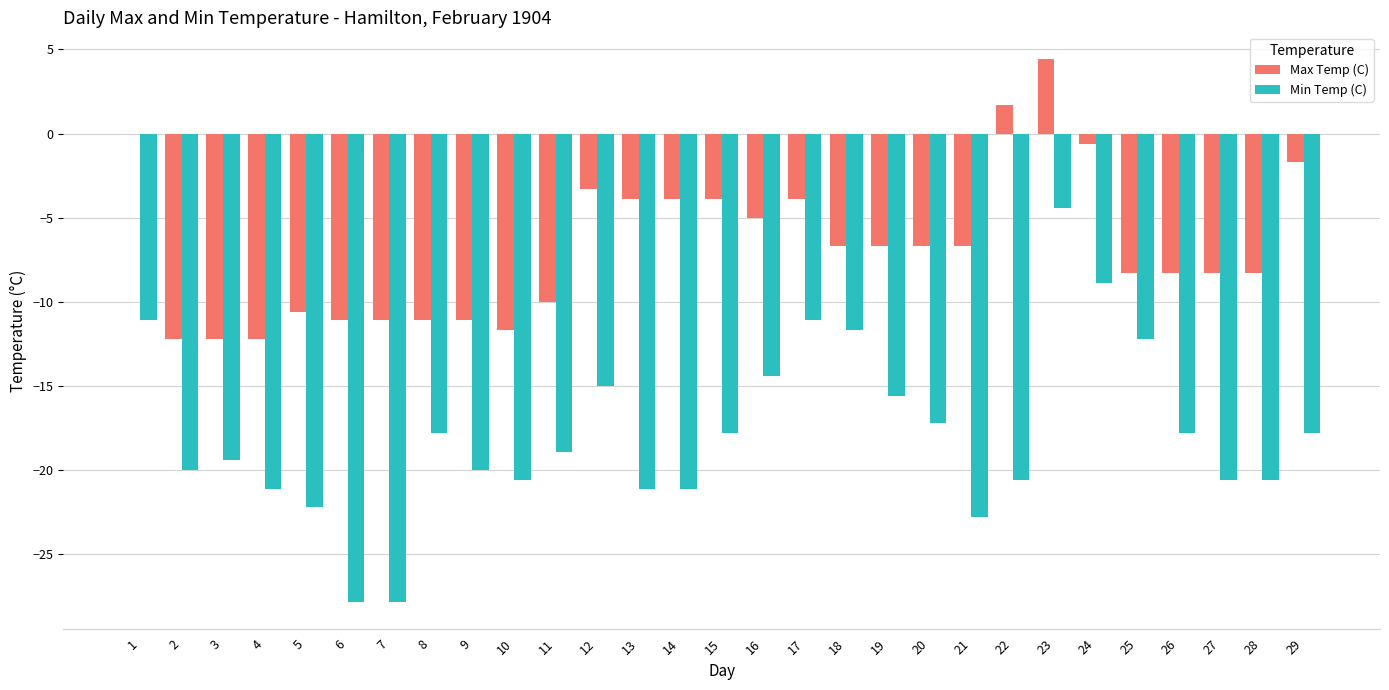

At which category is the sum across all series the highest?

23